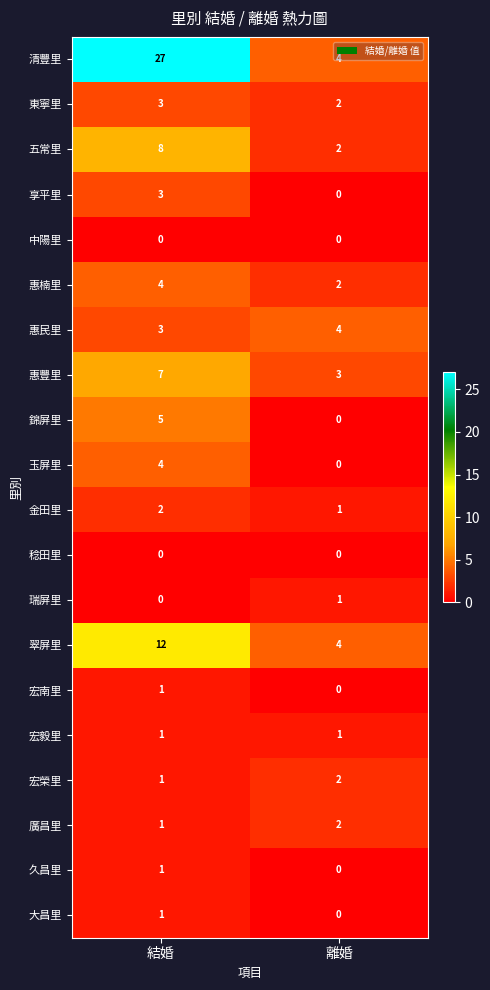

The 惠豐里 series shows 3 at 離婚. True or false?

True